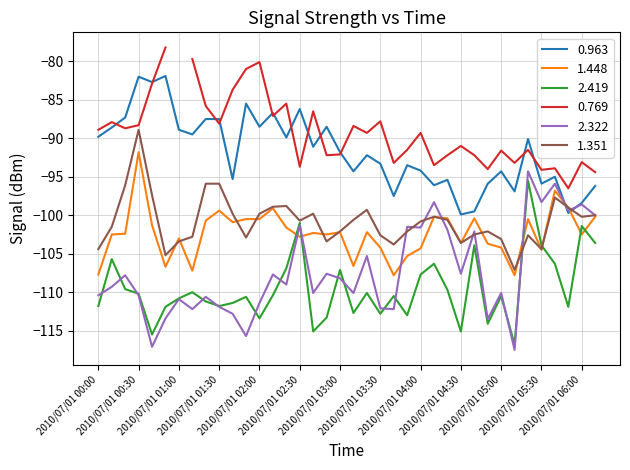

Which series ends up on top after the final intersection of 1.448 and 0.963?

0.963